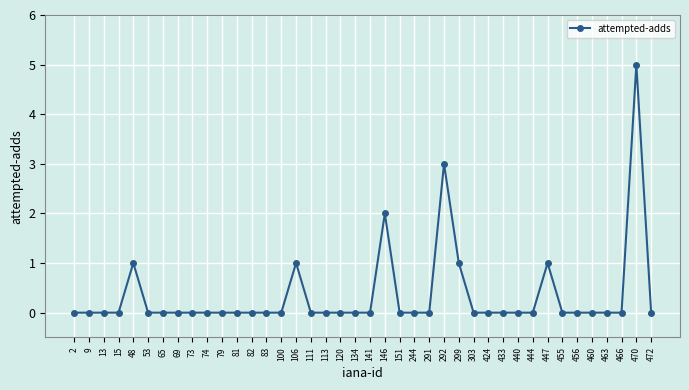

How many lines are shown in the chart?

1